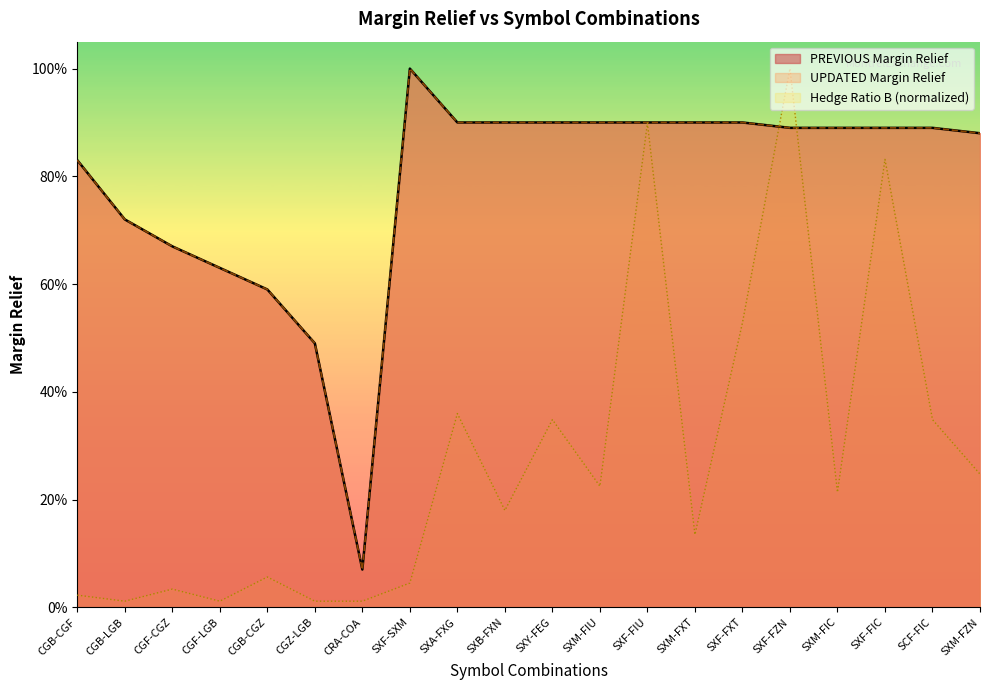

Reading left to right, transcribe all the data shown in this chart.

Hedge Ratio B: CGB-CGF=0.0	CGB-LGB=0.0	CGF-CGZ=0.0	CGF-LGB=0.0	CGB-CGZ=0.1	CGZ-LGB=0.0	CRA-COA=0.0	SXF-SXM=0.0	SXA-FXG=0.4	SXB-FXN=0.2	SXY-FEG=0.3	SXM-FIU=0.2	SXF-FIU=0.9	SXM-FXT=0.1	SXF-FXT=0.5	SXF-FZN=1.0	SXM-FIC=0.2	SXF-FIC=0.8	SCF-FIC=0.3	SXM-FZN=0.2
PREVIOUS Margin Relief: CGB-CGF=0.8	CGB-LGB=0.7	CGF-CGZ=0.7	CGF-LGB=0.6	CGB-CGZ=0.6	CGZ-LGB=0.5	CRA-COA=0.1	SXF-SXM=1.0	SXA-FXG=0.9	SXB-FXN=0.9	SXY-FEG=0.9	SXM-FIU=0.9	SXF-FIU=0.9	SXM-FXT=0.9	SXF-FXT=0.9	SXF-FZN=0.9	SXM-FIC=0.9	SXF-FIC=0.9	SCF-FIC=0.9	SXM-FZN=0.9
UPDATED Margin Relief: CGB-CGF=0.8	CGB-LGB=0.7	CGF-CGZ=0.7	CGF-LGB=0.6	CGB-CGZ=0.6	CGZ-LGB=0.5	CRA-COA=0.1	SXF-SXM=1.0	SXA-FXG=0.9	SXB-FXN=0.9	SXY-FEG=0.9	SXM-FIU=0.9	SXF-FIU=0.9	SXM-FXT=0.9	SXF-FXT=0.9	SXF-FZN=0.9	SXM-FIC=0.9	SXF-FIC=0.9	SCF-FIC=0.9	SXM-FZN=0.9